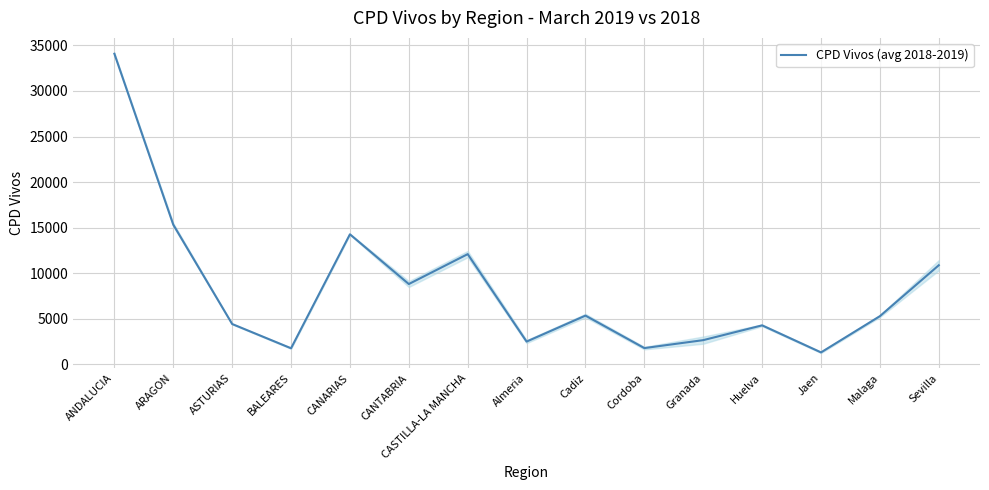

Rank the categories by value from highest to lowest.

ANDALUCIA, ARAGON, CANARIAS, CASTILLA-LA MANCHA, Sevilla, CANTABRIA, Cadiz, Malaga, ASTURIAS, Huelva, Granada, Almeria, Cordoba, BALEARES, Jaen